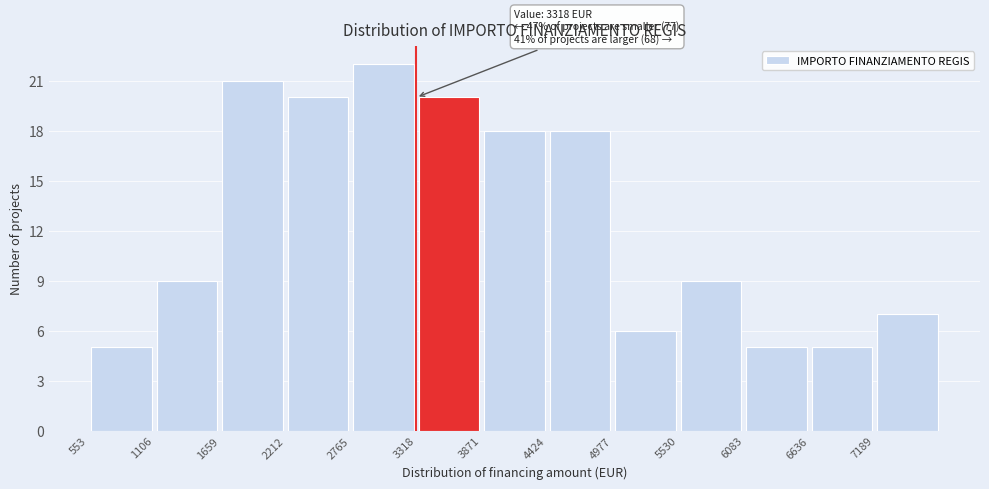

Over which range of the x-axis is the bar tallest?

2800 to 3300